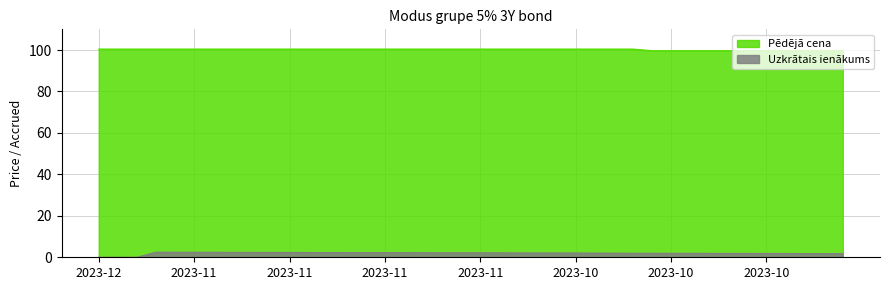

Rank the series at 2023-10-23 from lowest to highest value.

Uzkrātais ienākums, Pēdējā cena